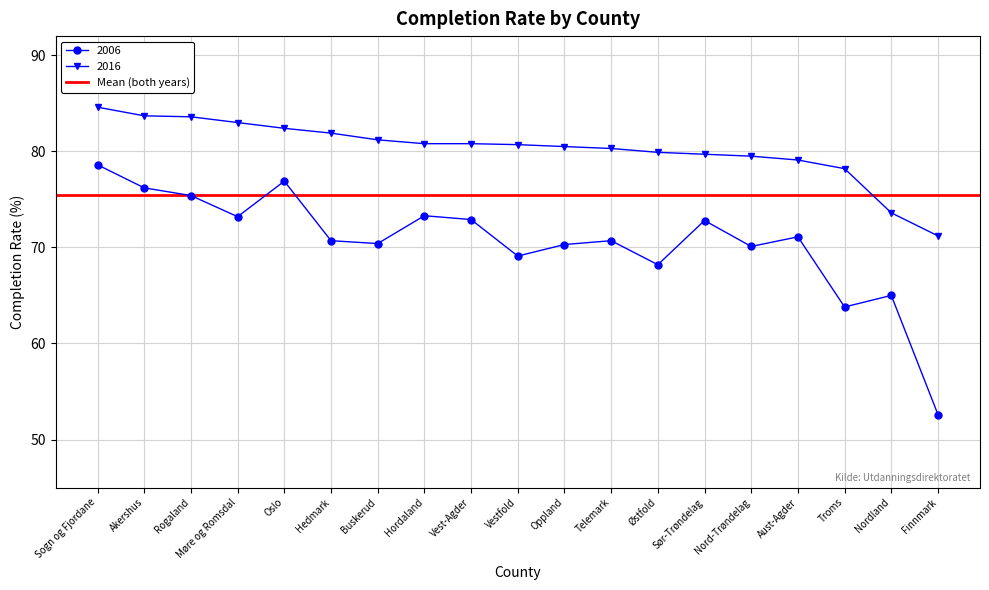

Where is 2016 nearest to the value 77?

Troms